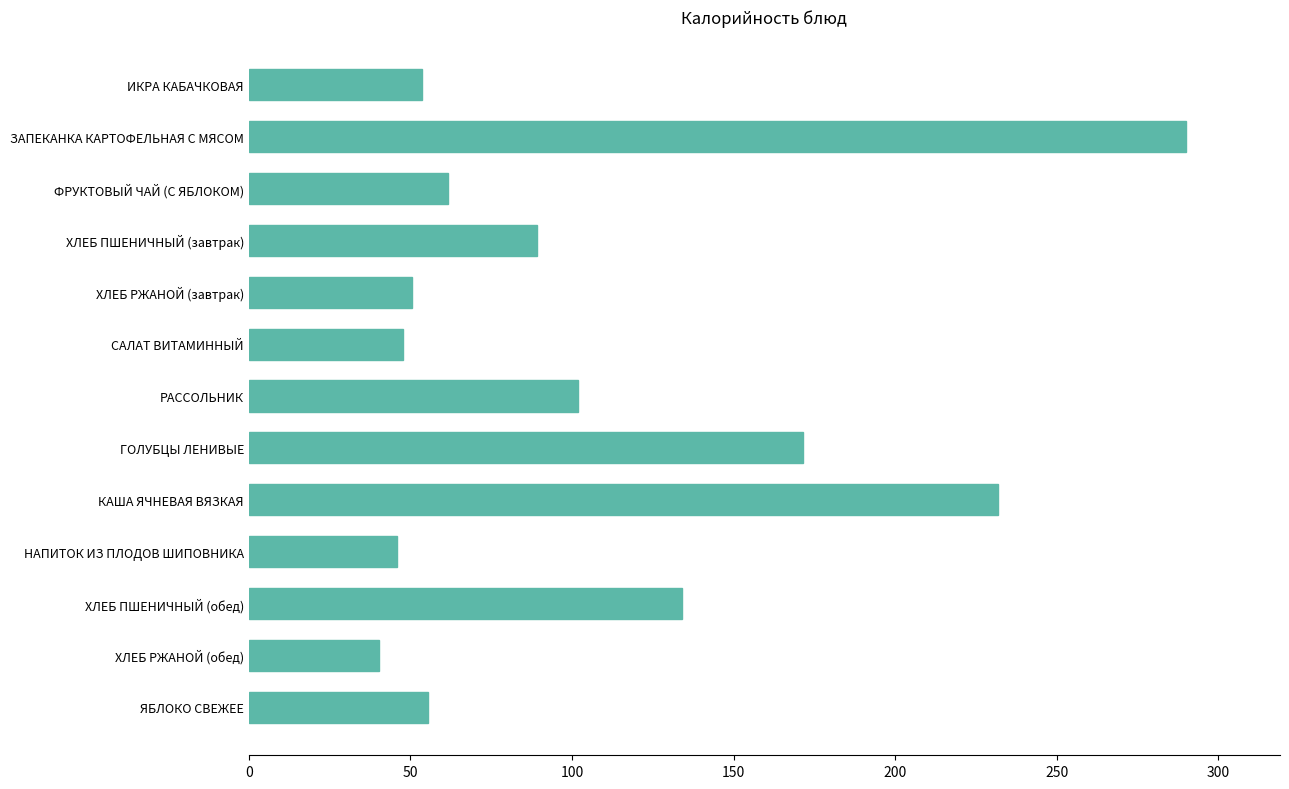

What is the greatest value displayed?

290.1